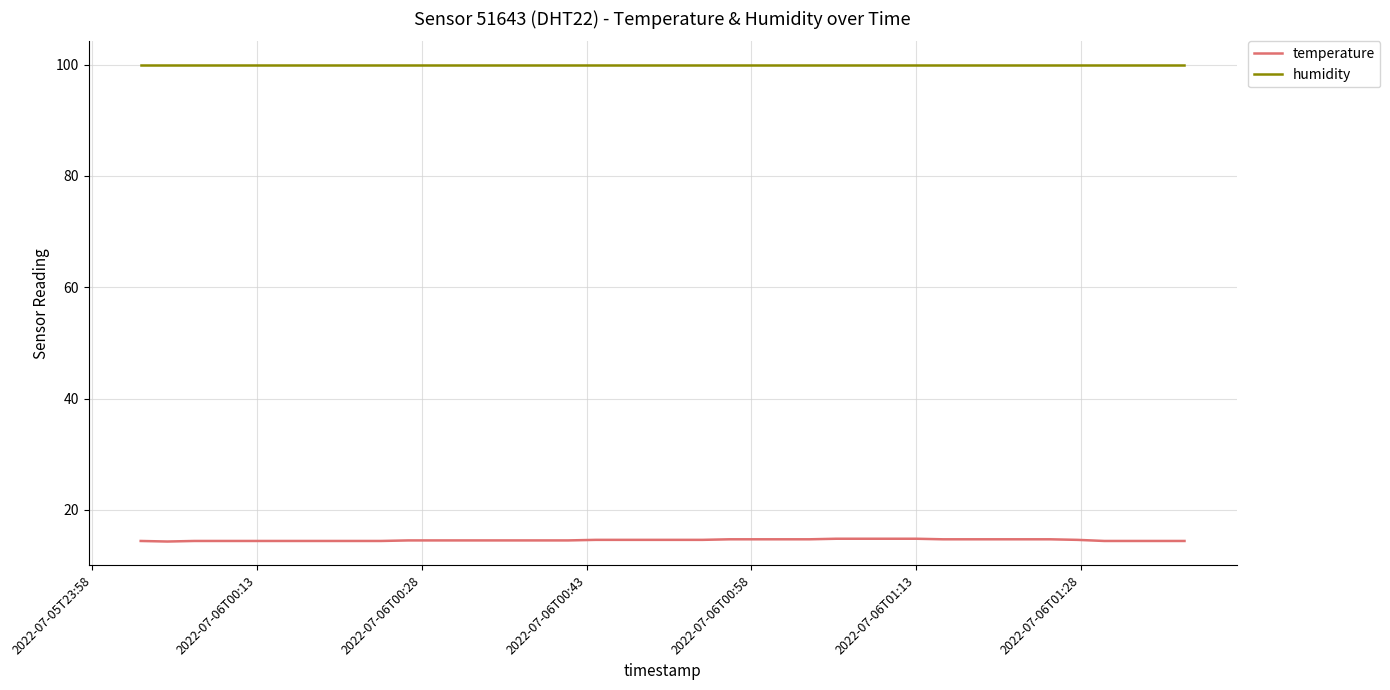

Which series has the largest range (max minus min)?

temperature